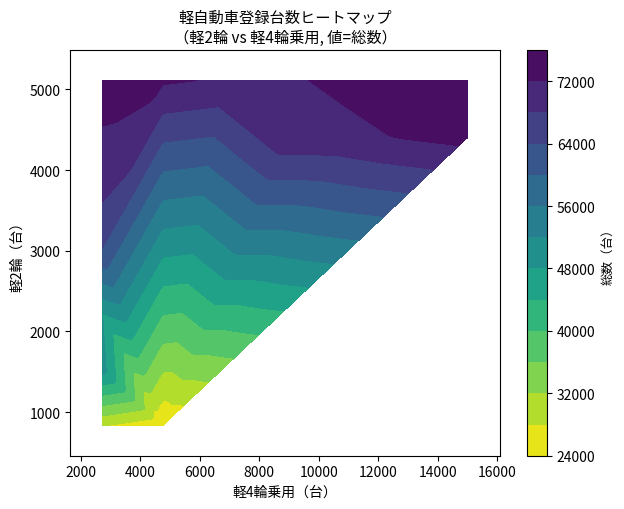

Count the number of values greater than 67619.

17